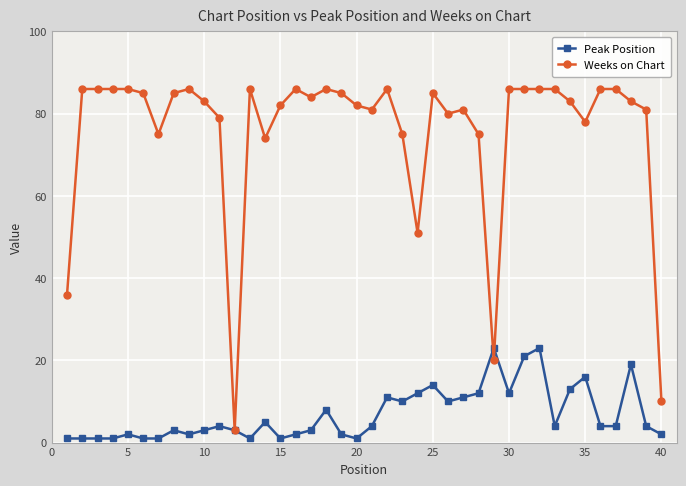

List the series in order of their overall mean, lowest first.

Peak Position, Weeks on Chart